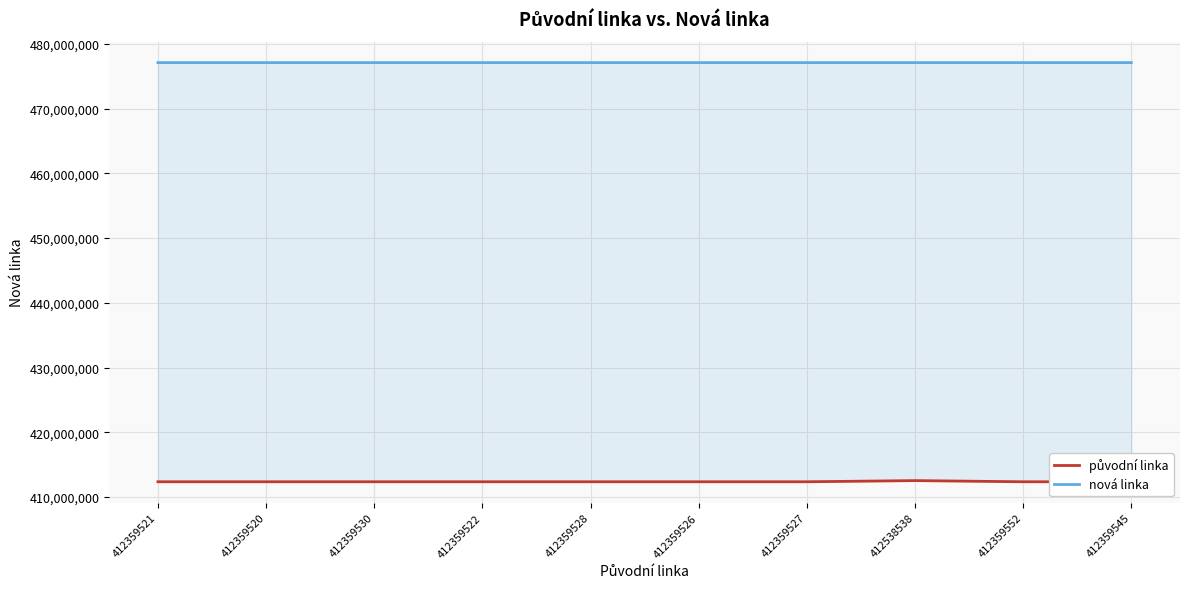

What is the average value of the nová linka series?

477114628